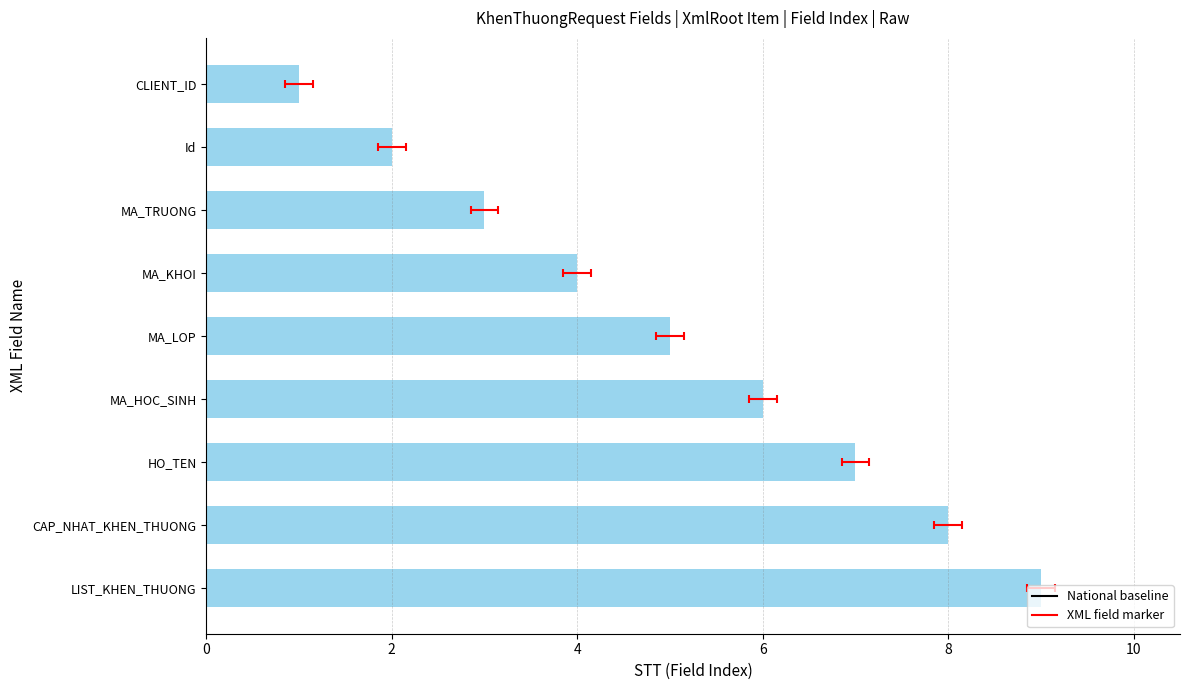

The value at MA_KHOI is 4. True or false?

True